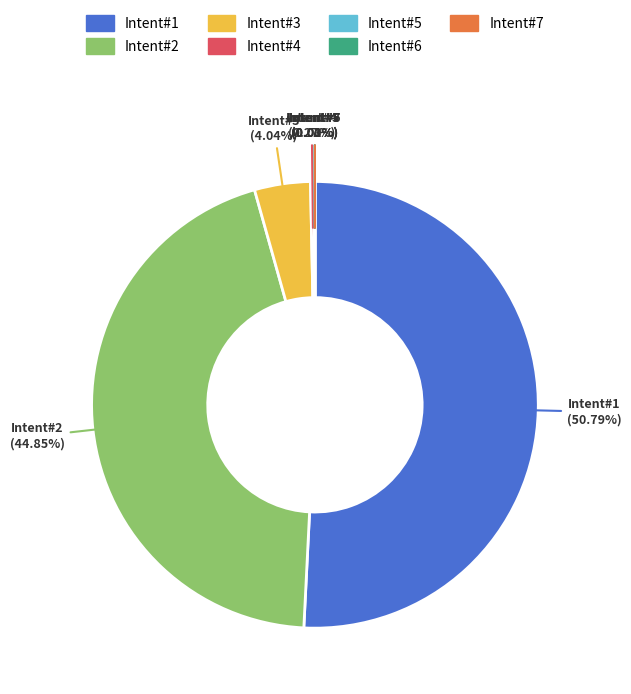

Does any single category account for the majority?

Yes